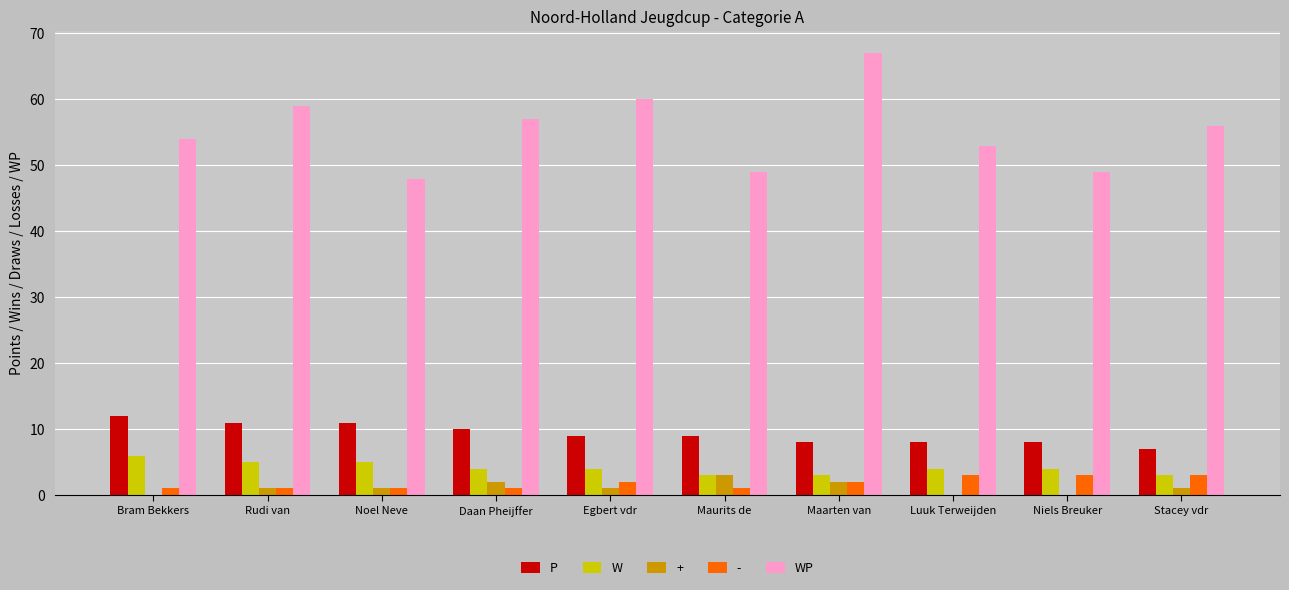

Is the value of - at Luuk Terweijden greater than the value of W at Bram Bekkers?

No